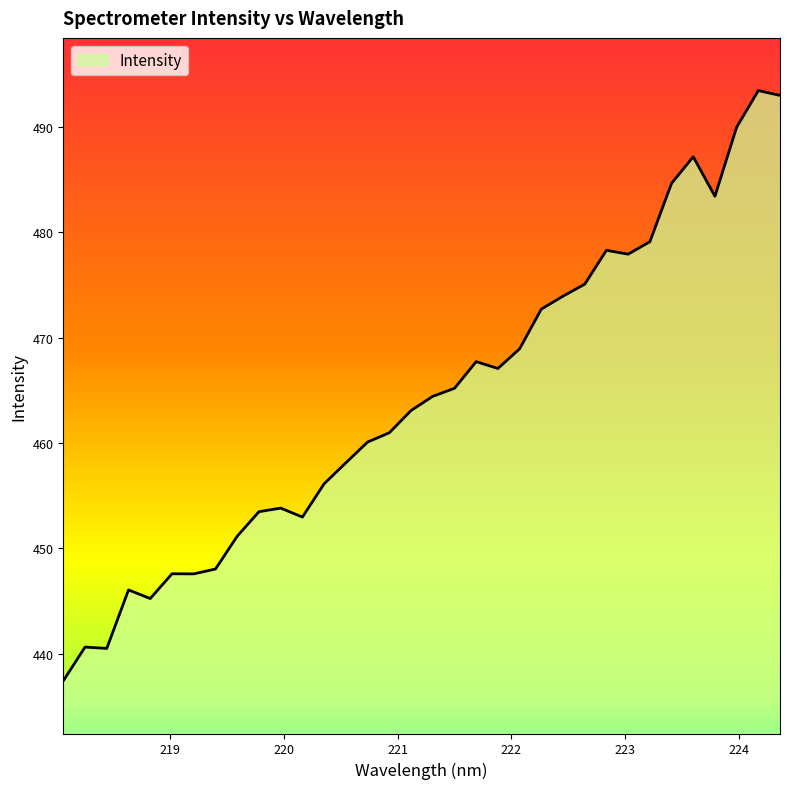

What is the greatest value displayed?

493.4